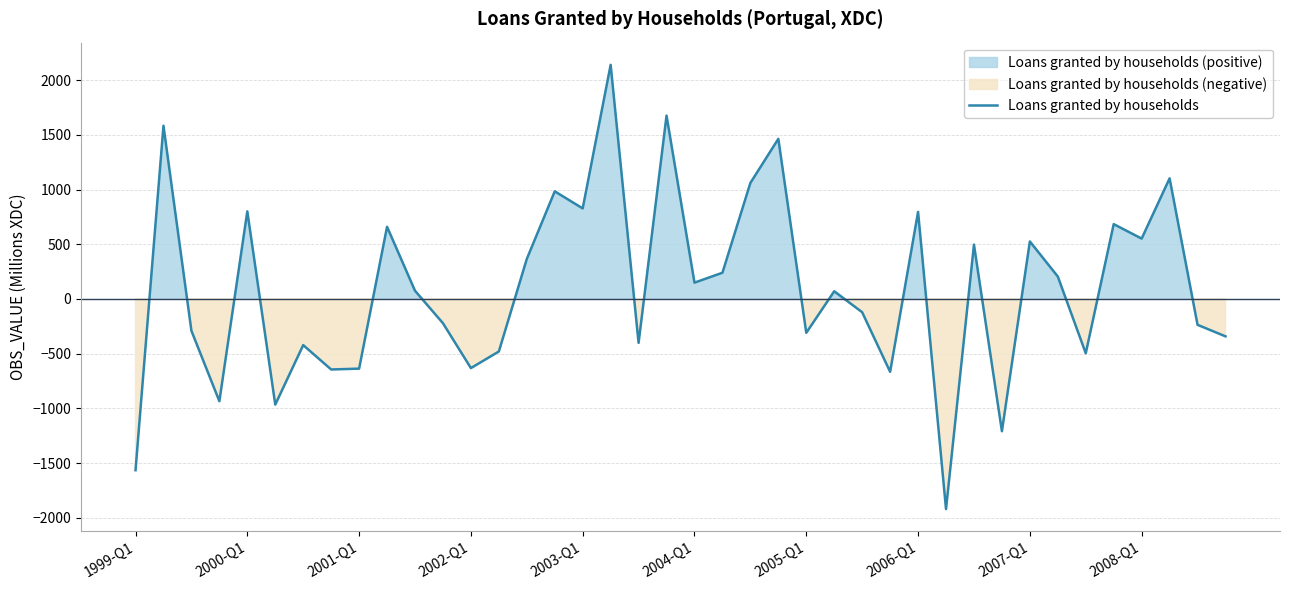

How many points are higher than both their immediate neighbors (excluding endpoints)?

14